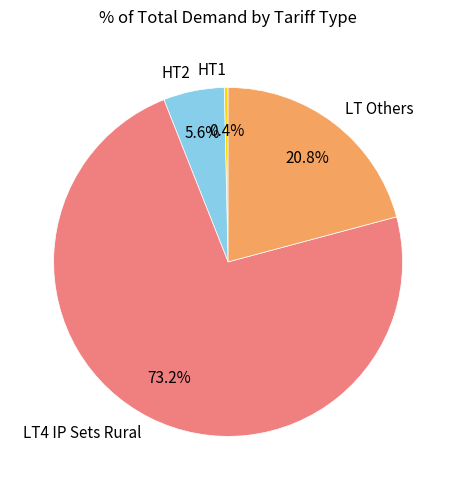

To the nearest percent, what percentage of the pie is LT Others?

21%